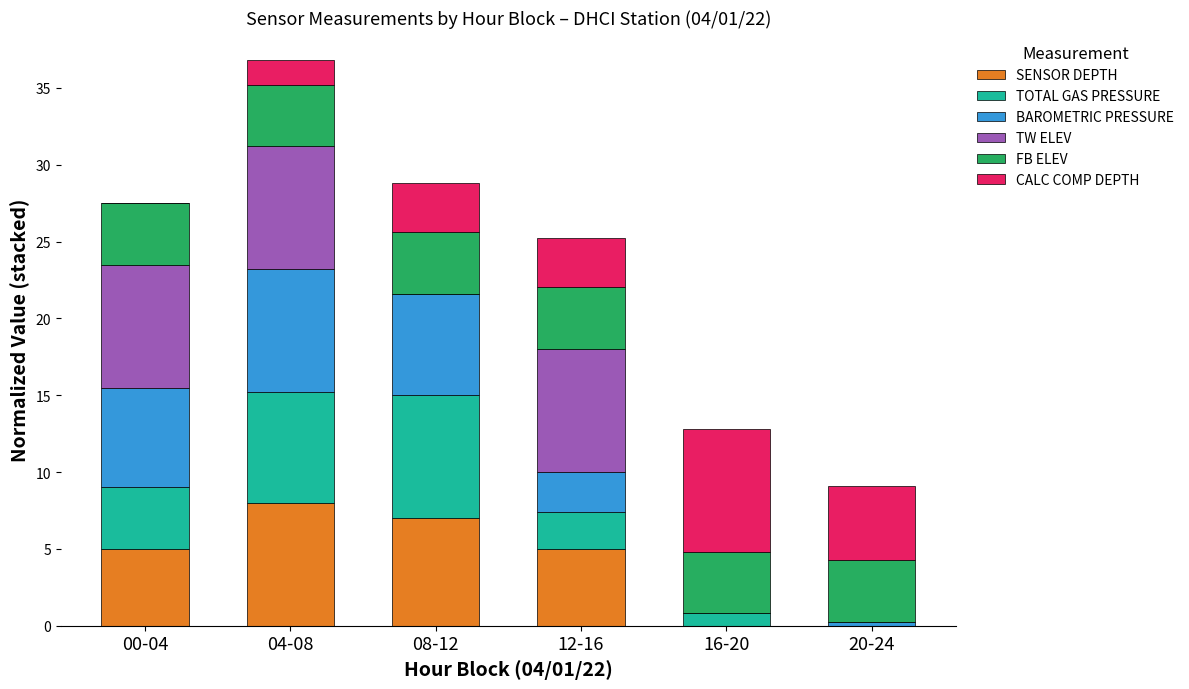

What is the highest value of the SENSOR DEPTH series?

8.0